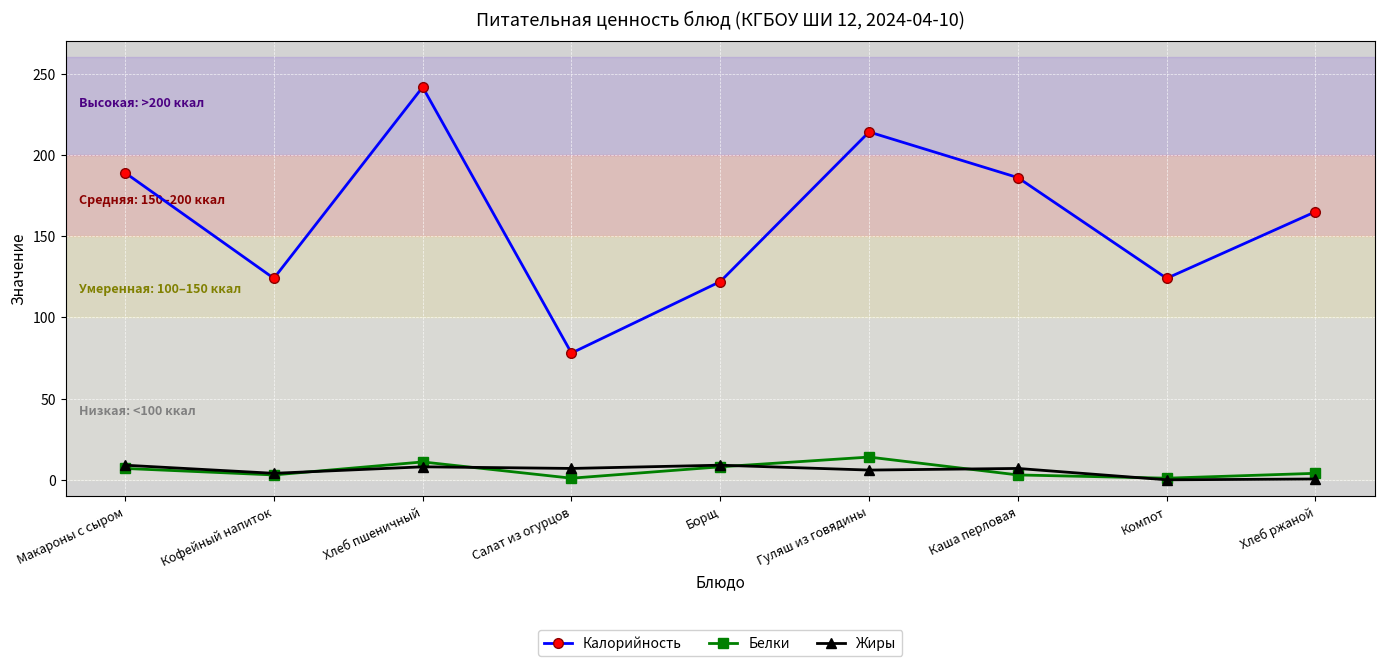

What is the total value across all series at Кофейный напиток?

131.0